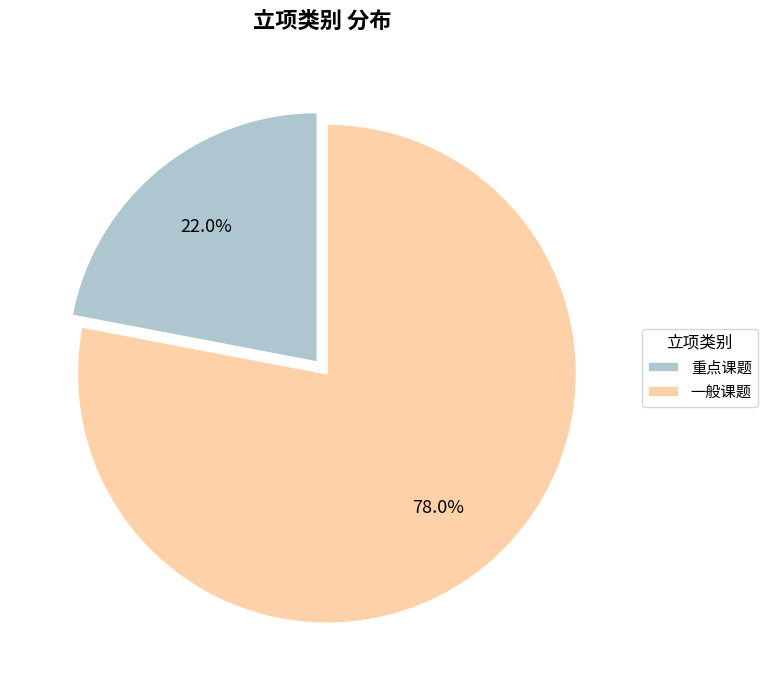

Count the number of slices in the pie.

2